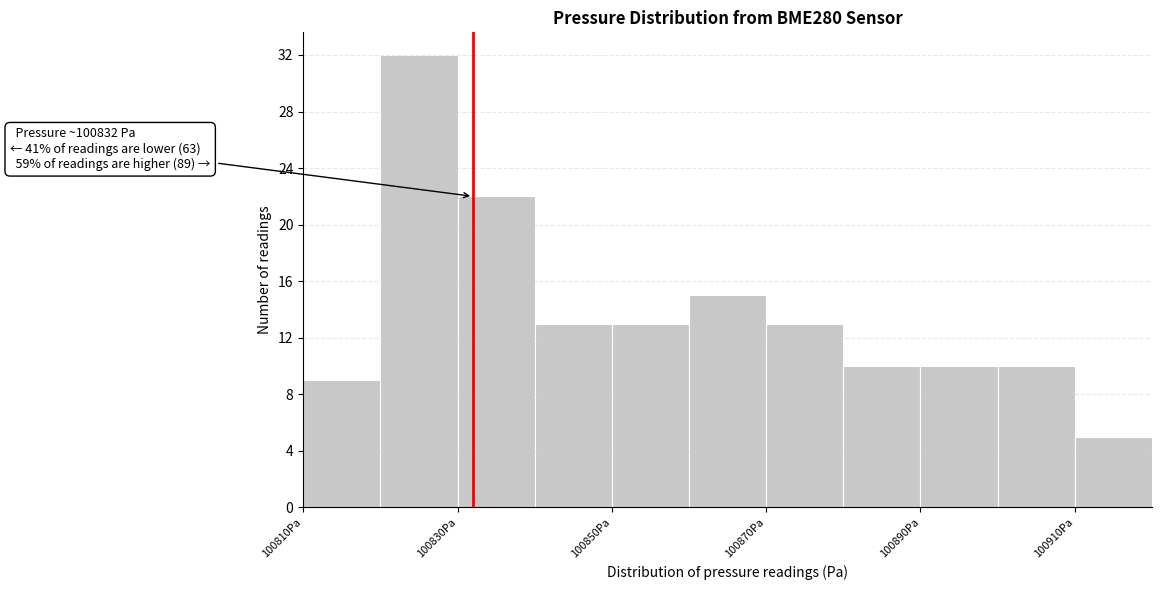

Over which range of the x-axis is the bar tallest?

100820 to 100830